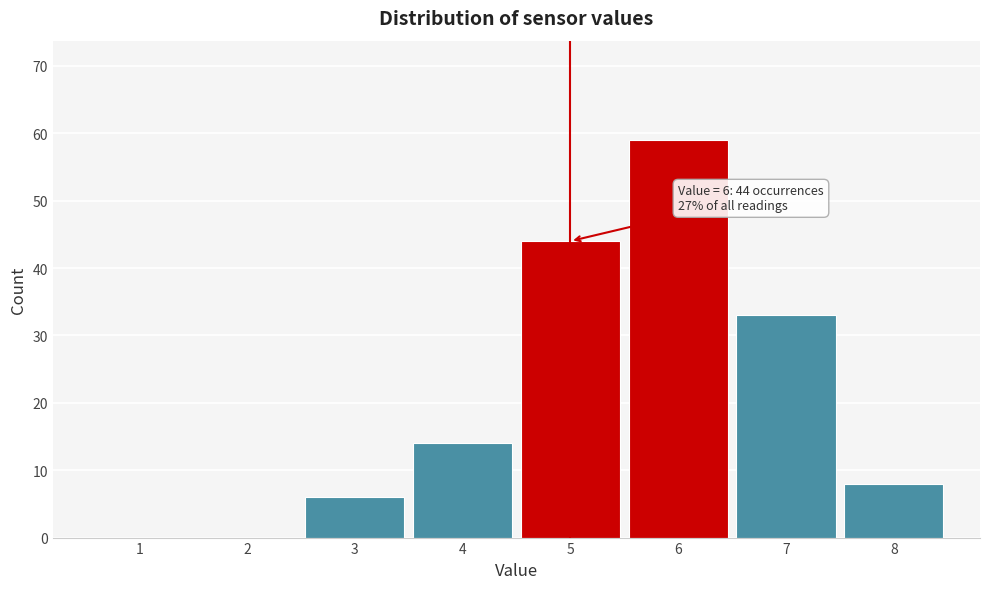

Reading right to left, extract all data points from this chart.

8=8	7=33	6=59	5=44	4=14	3=6	2=0	1=0